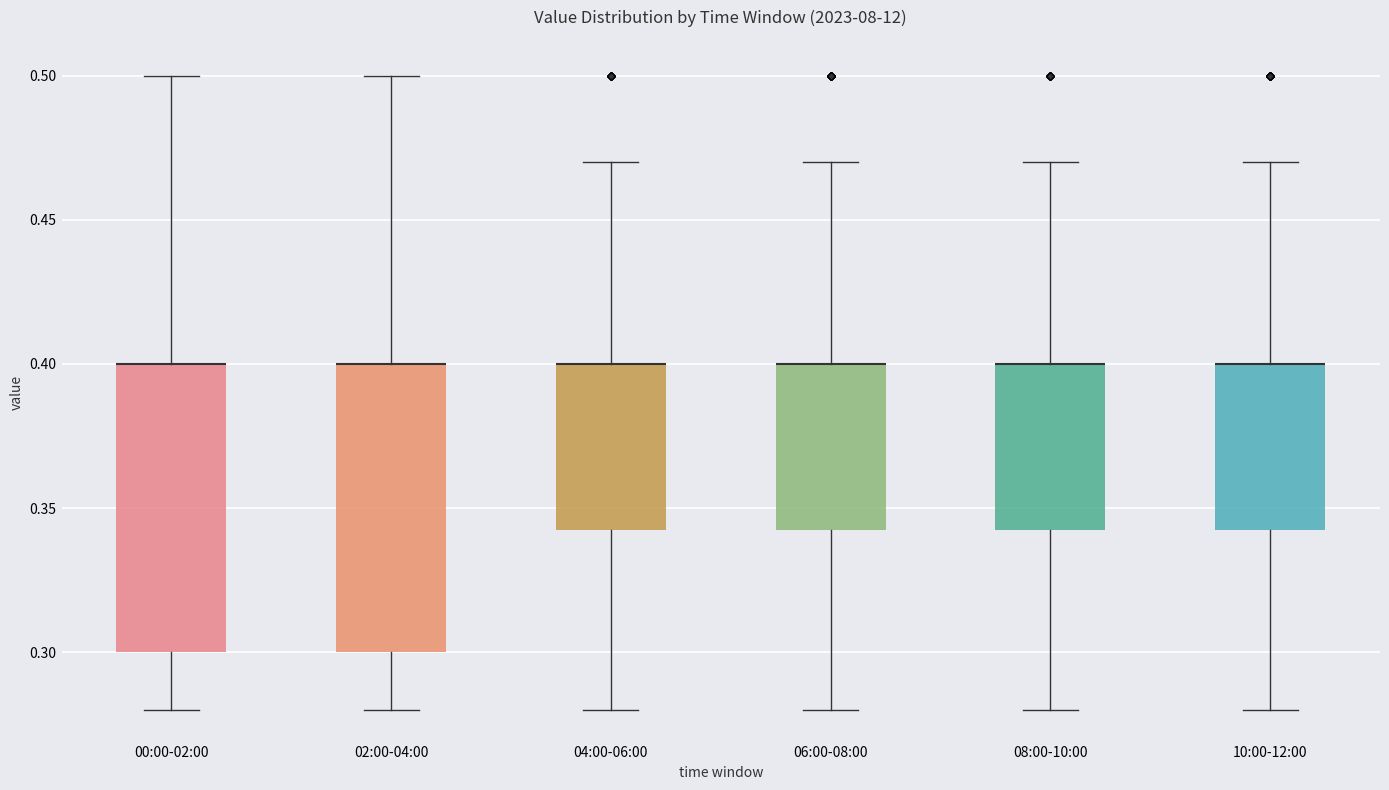

Reading left to right, transcribe this box plot: for each box, give where its median line is, the range the box spans, and where its two whiskers end, as read against the y-axis. The values are not printed on the chart, so give them approximately, as read against the axis.

00:00-02:00: median 0.400 (drawn on the box's upper edge), box 0.300 to 0.400, whiskers 0.280 to 0.500
02:00-04:00: median 0.400 (drawn on the box's upper edge), box 0.300 to 0.400, whiskers 0.280 to 0.500
04:00-06:00: median 0.400 (drawn on the box's upper edge), box 0.345 to 0.400, whiskers 0.280 to 0.470
06:00-08:00: median 0.400 (drawn on the box's upper edge), box 0.345 to 0.400, whiskers 0.280 to 0.470
08:00-10:00: median 0.400 (drawn on the box's upper edge), box 0.345 to 0.400, whiskers 0.280 to 0.470
10:00-12:00: median 0.400 (drawn on the box's upper edge), box 0.345 to 0.400, whiskers 0.280 to 0.470